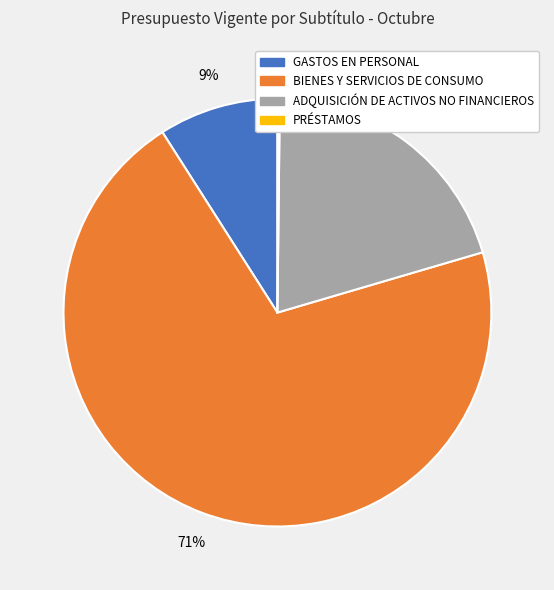

To the nearest percent, what is the average slice percentage?

25%